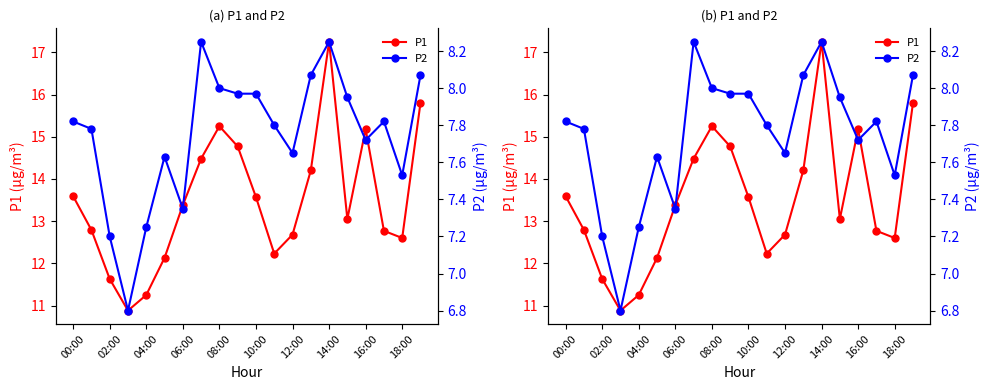

Which series has the largest total across all categories?

P1